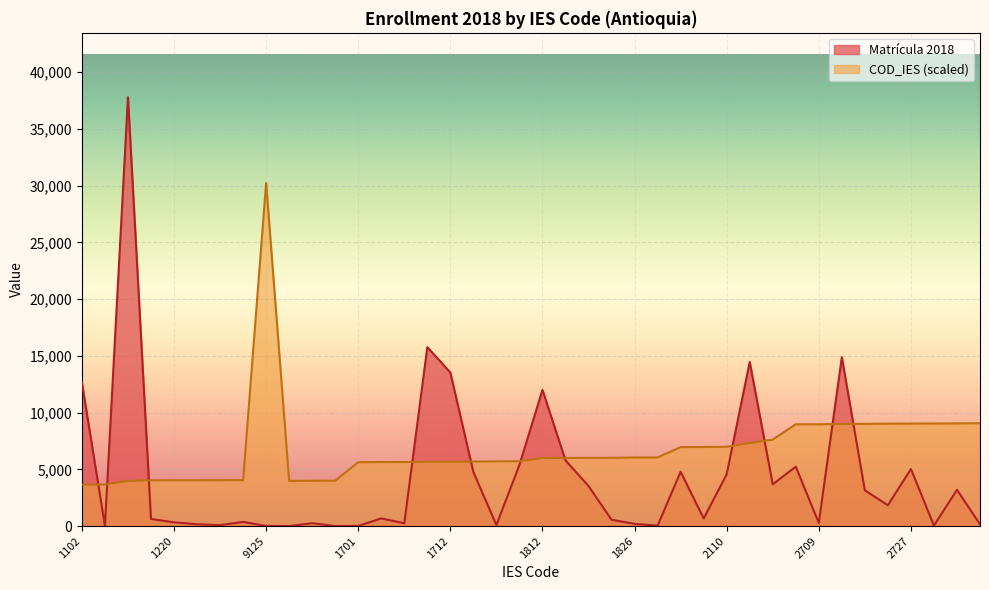

Rank the series at 2721 from lowest to highest value.

Matrícula 2018, COD_IES